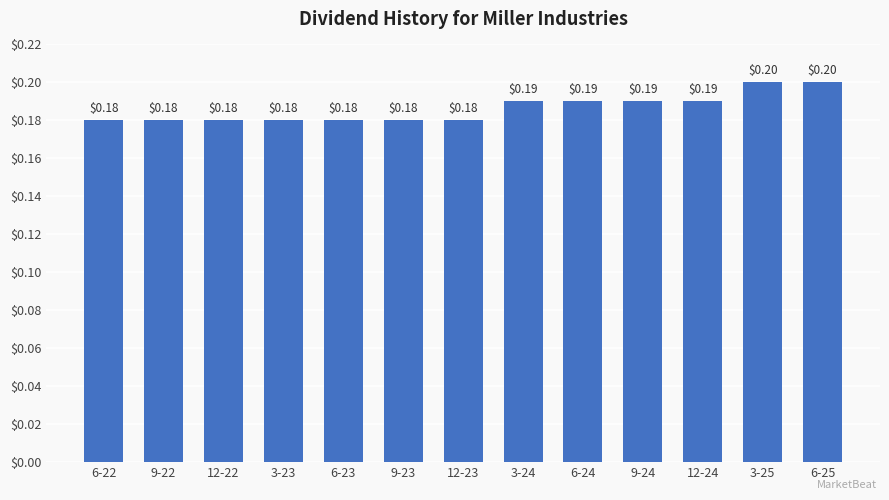

What is the label of the 4th bar from the right?

9-24